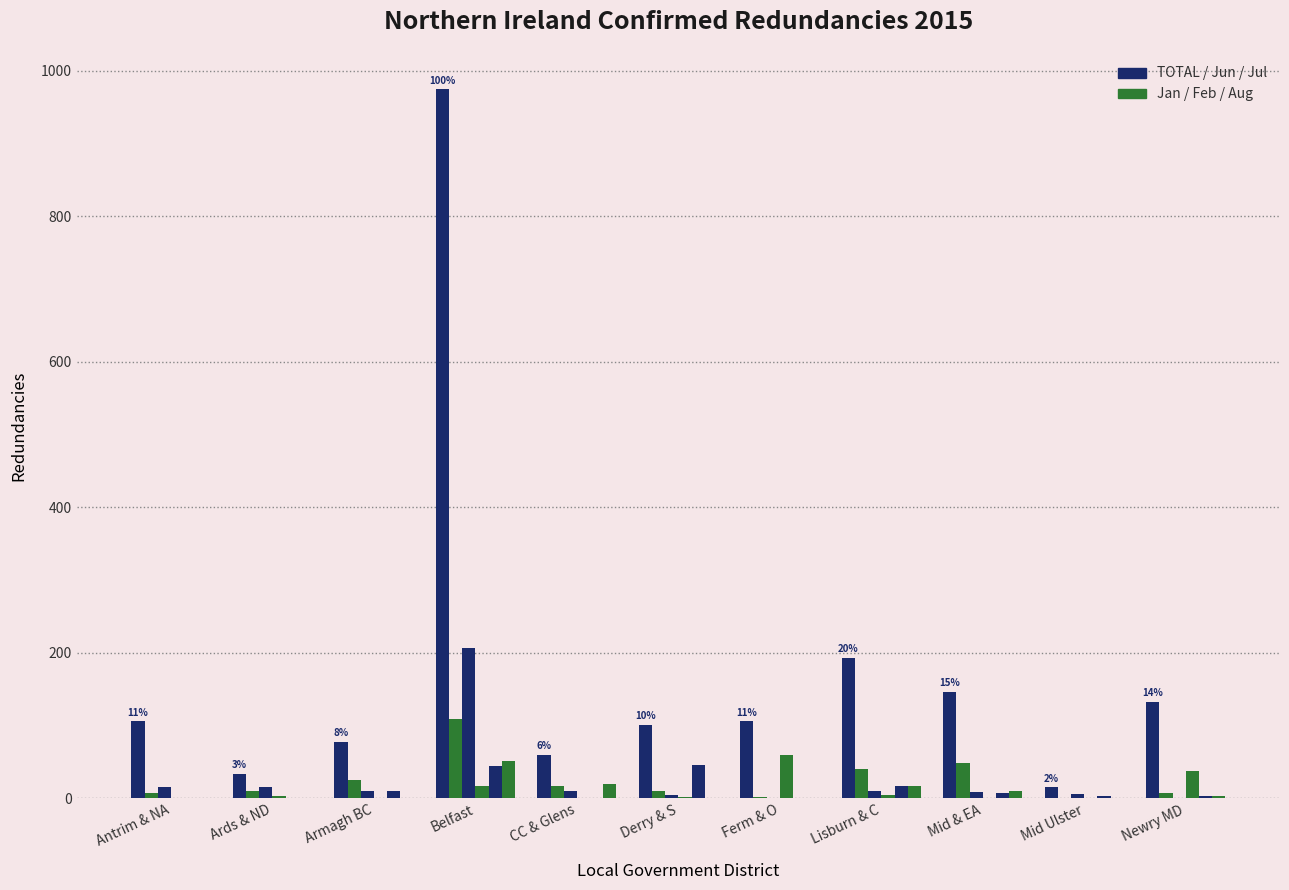

Between Belfast and Antrim & NA, which is larger?

Belfast